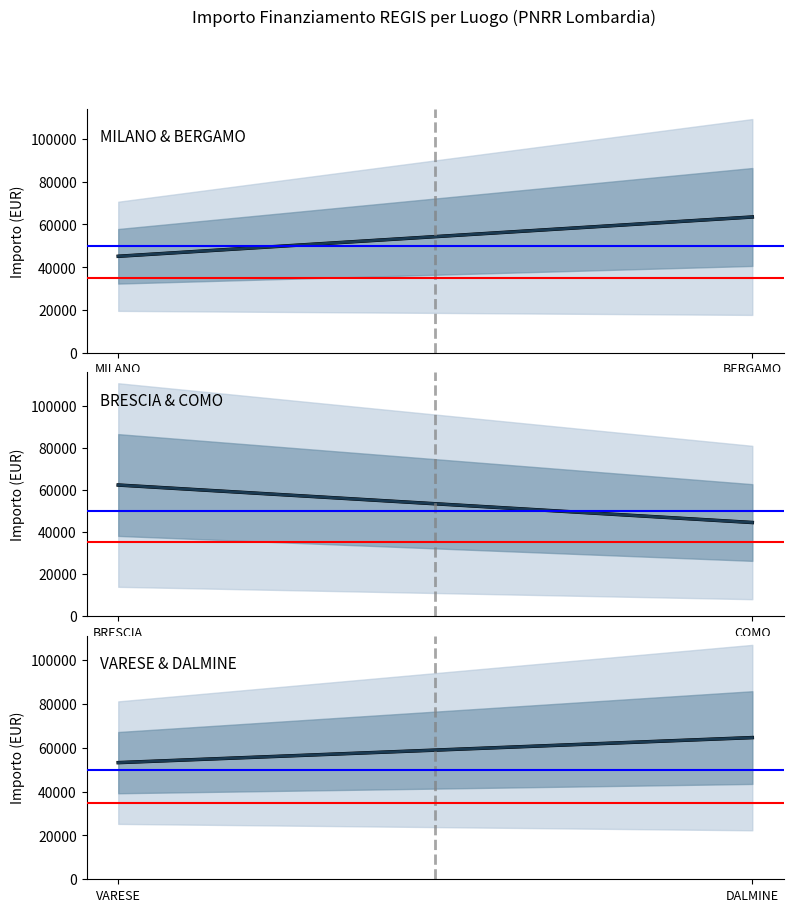

Which series has the widest spread of values?

Mean Importo